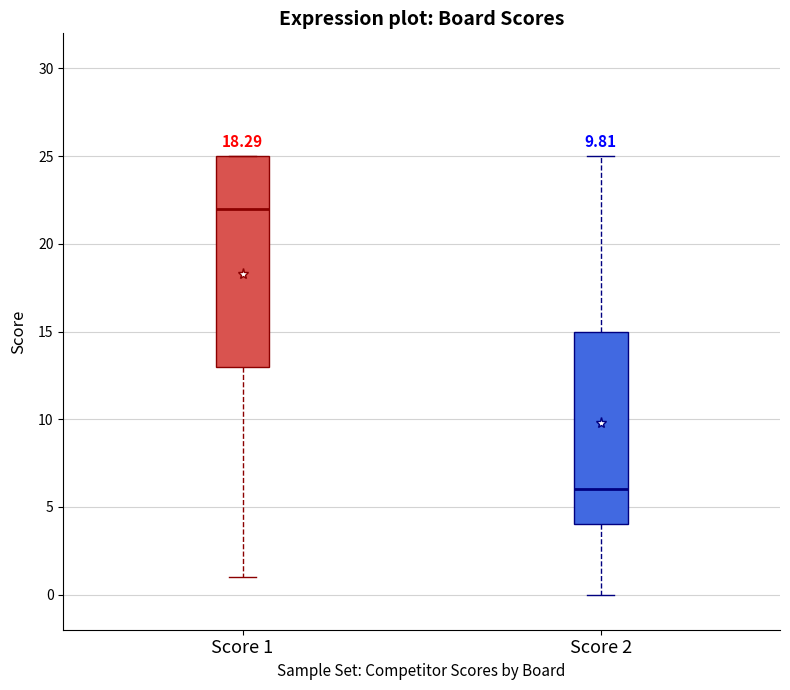

Where does the lower whisker of the box for Score 1 end on the y-axis? The values are not printed on the chart, so give them approximately, as read against the axis.

1